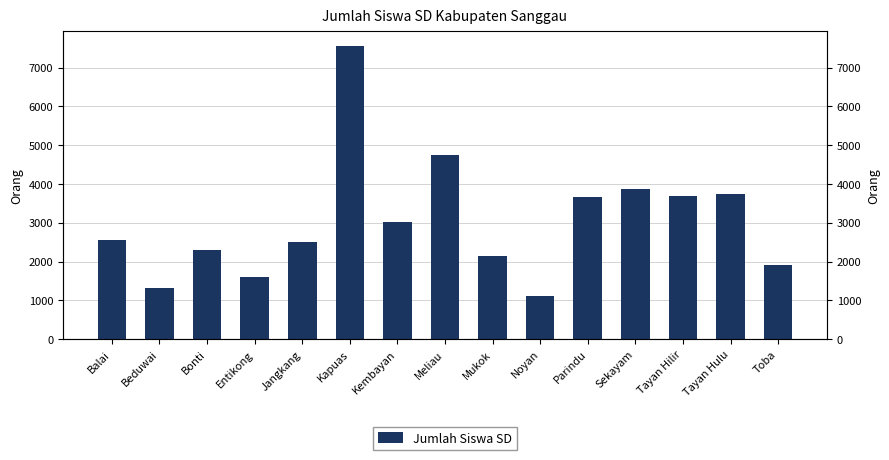

What is the smallest value displayed?

1117